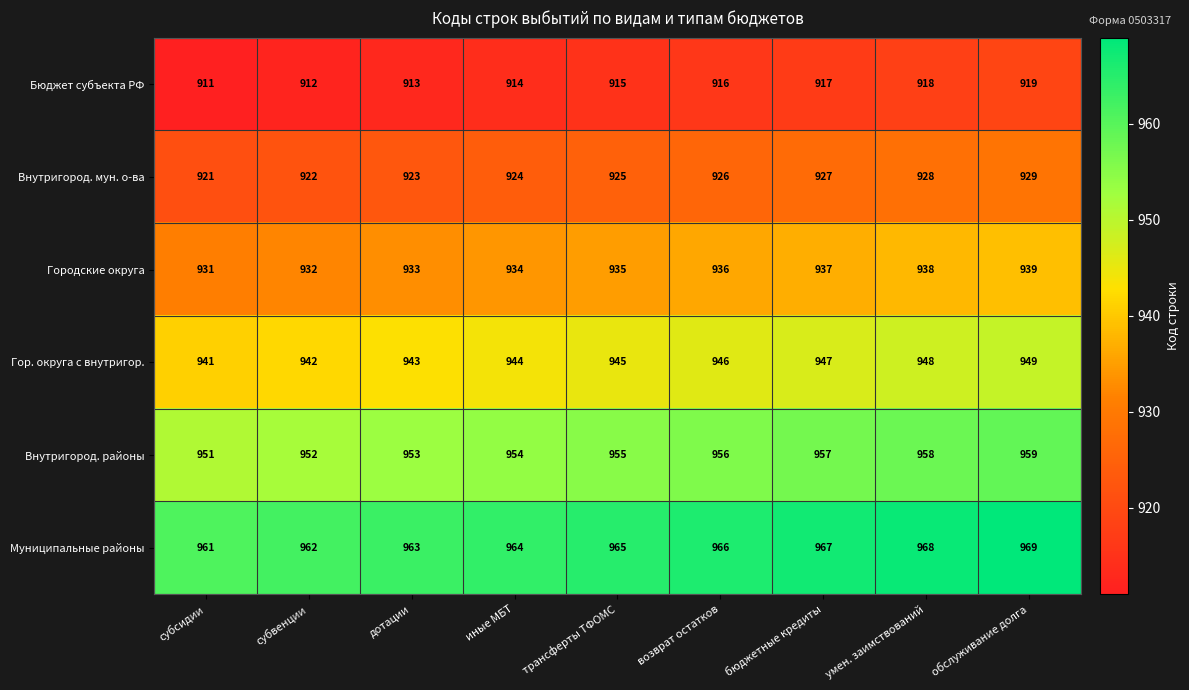

List the series in order of their overall mean, lowest first.

Бюджет субъекта РФ, Внутригород. мун. о-ва, Городские округа, Гор. округа с внутригор., Внутригород. районы, Муниципальные районы